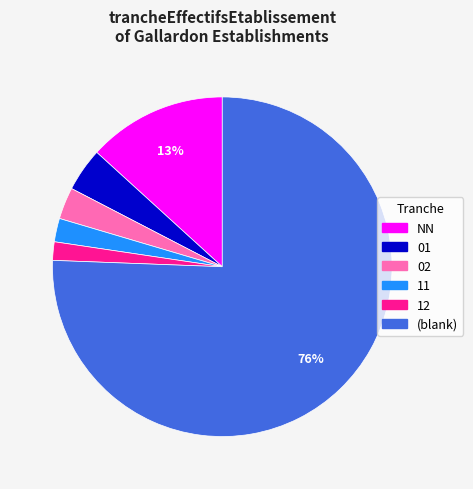

To the nearest percent, what is the difference between the largest and smallest slice percentages?

74%